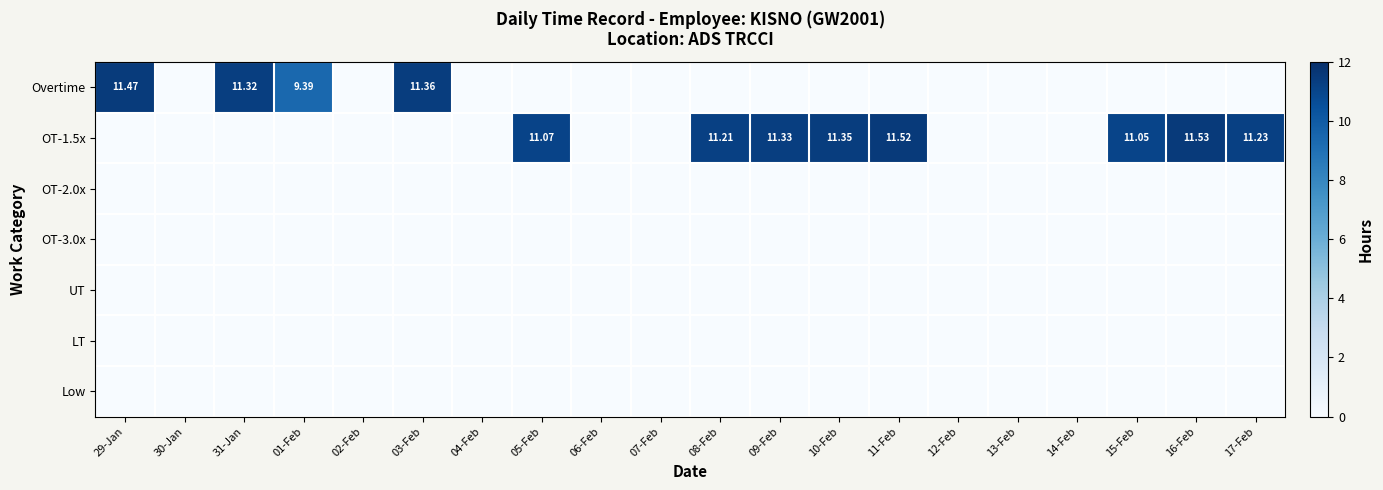

What is the total value across all series at 08-Feb?

11.2